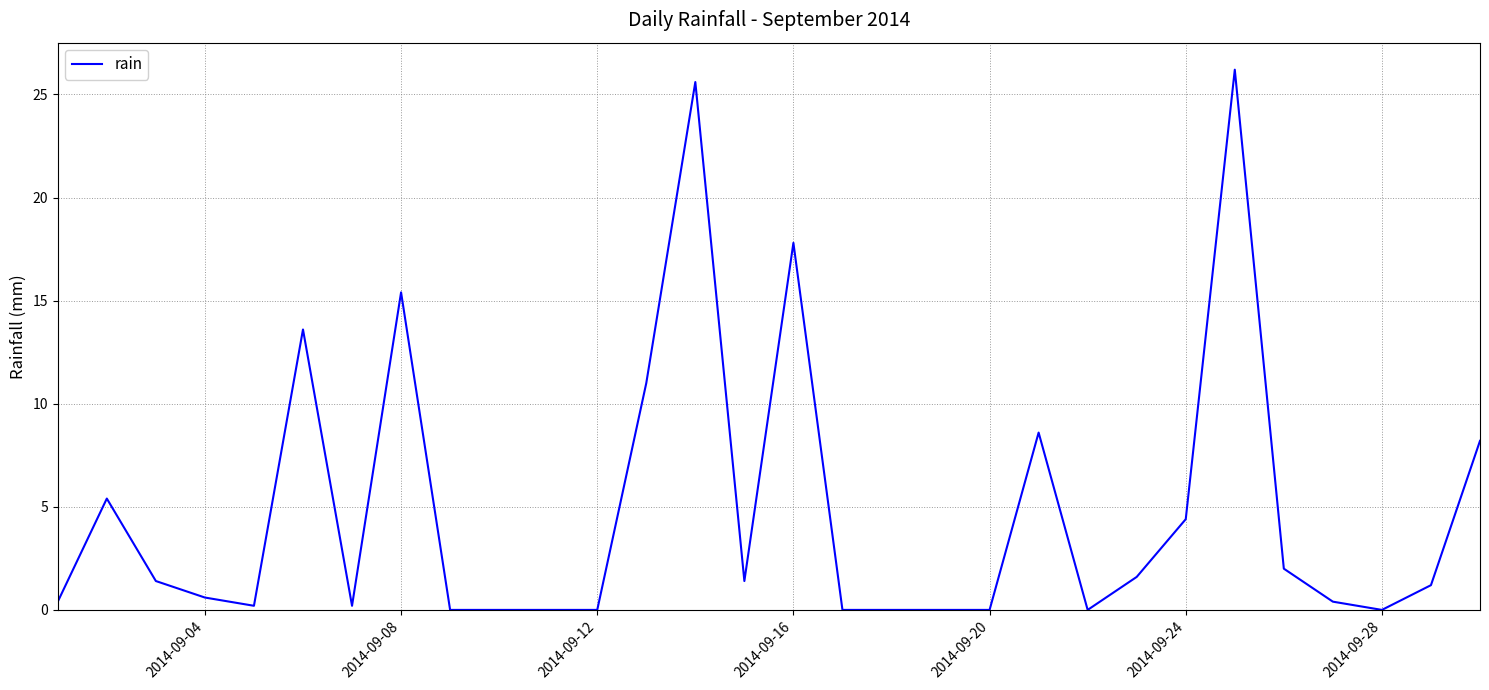

What is the maximum value shown in the chart?

26.2